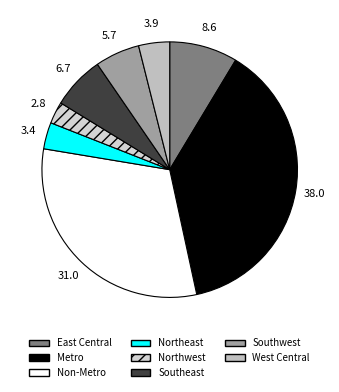

Count the number of slices in the pie.

8